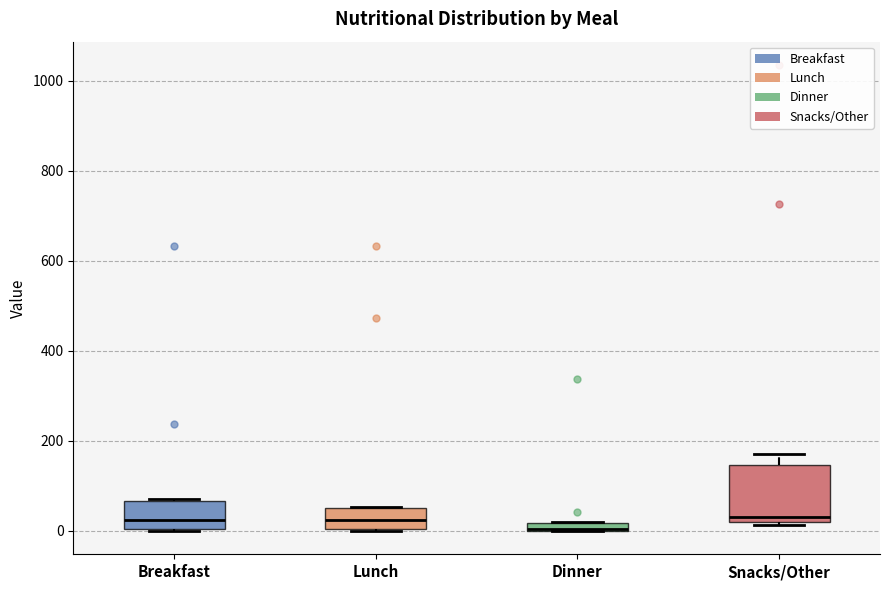

Comparing the boxes themselves (not the whiskers), which one is the tallest?

Snacks/Other